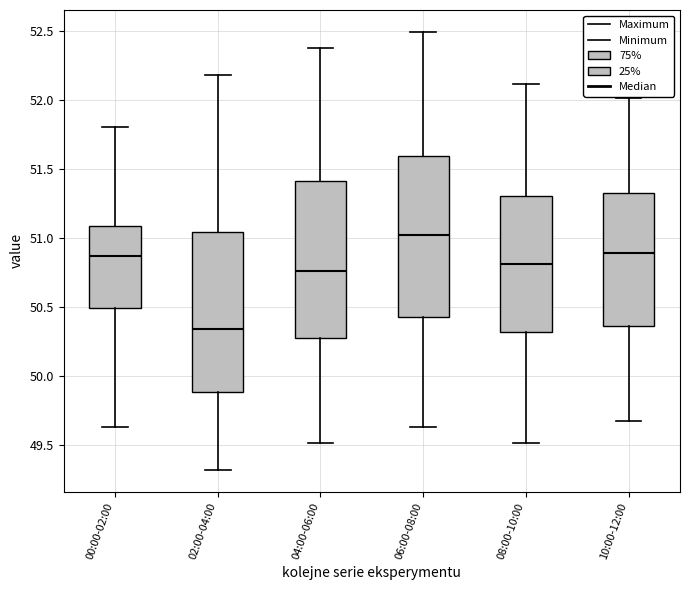

Reading left to right, read every box against the y-axis: the position of its median line, the range the box covers, and the ends of its whiskers. The values are not printed on the chart, so give them approximately, as read against the axis.

00:00-02:00: median 50.85, box 50.50 to 51.10, whiskers 49.65 to 51.80
02:00-04:00: median 50.35, box 49.90 to 51.05, whiskers 49.30 to 52.20
04:00-06:00: median 50.75, box 50.30 to 51.40, whiskers 49.50 to 52.35
06:00-08:00: median 51.00, box 50.45 to 51.60, whiskers 49.65 to 52.50
08:00-10:00: median 50.80, box 50.30 to 51.30, whiskers 49.50 to 52.10
10:00-12:00: median 50.90, box 50.35 to 51.30, whiskers 49.65 to 52.00